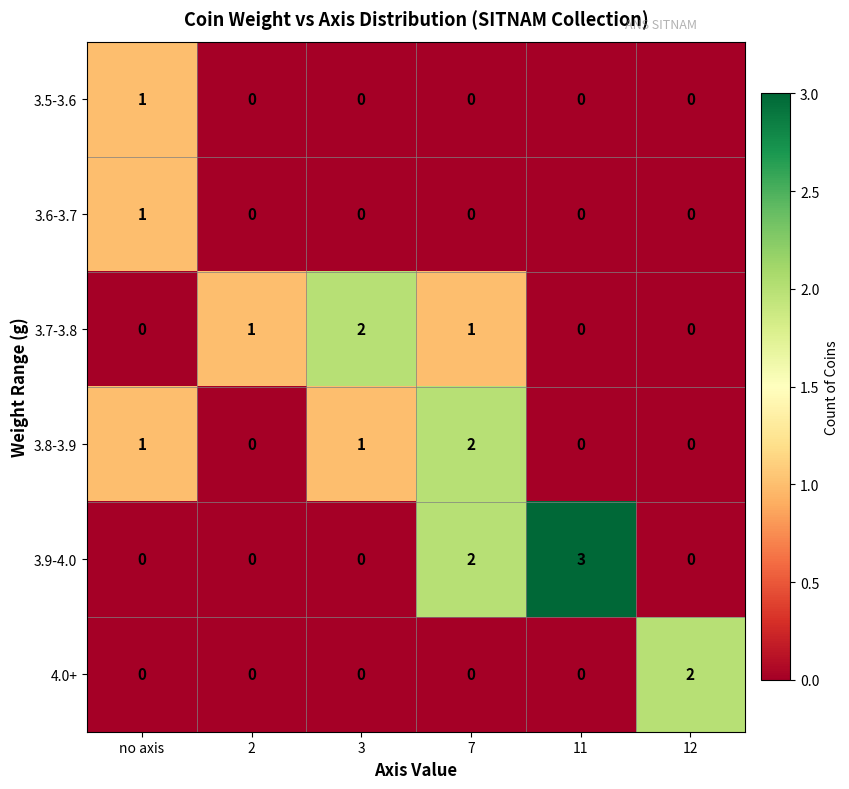

Which series has the widest spread of values?

3.9-4.0